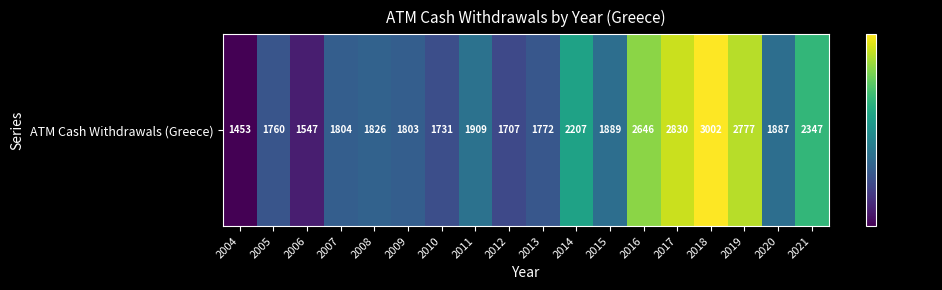

What is the difference between the maximum and second lowest values?

1455.9